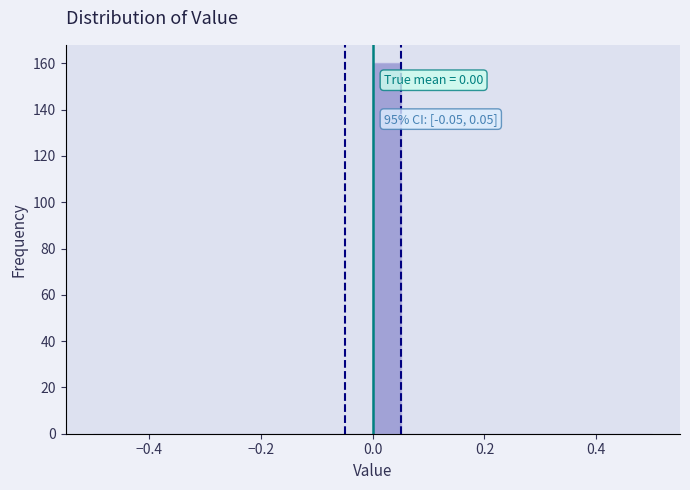

Read against the x-axis, roughly where is the centre of the tallest bar?

0.02